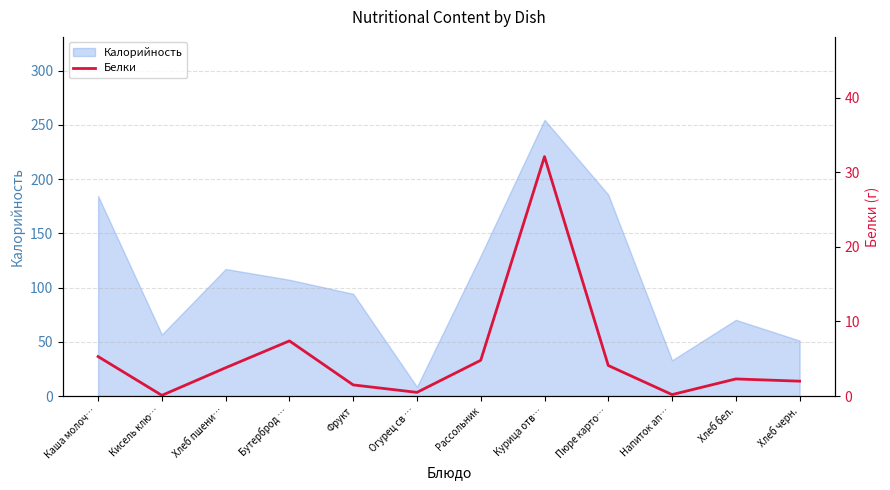

What is the value of the 8th point from the left?

32.1